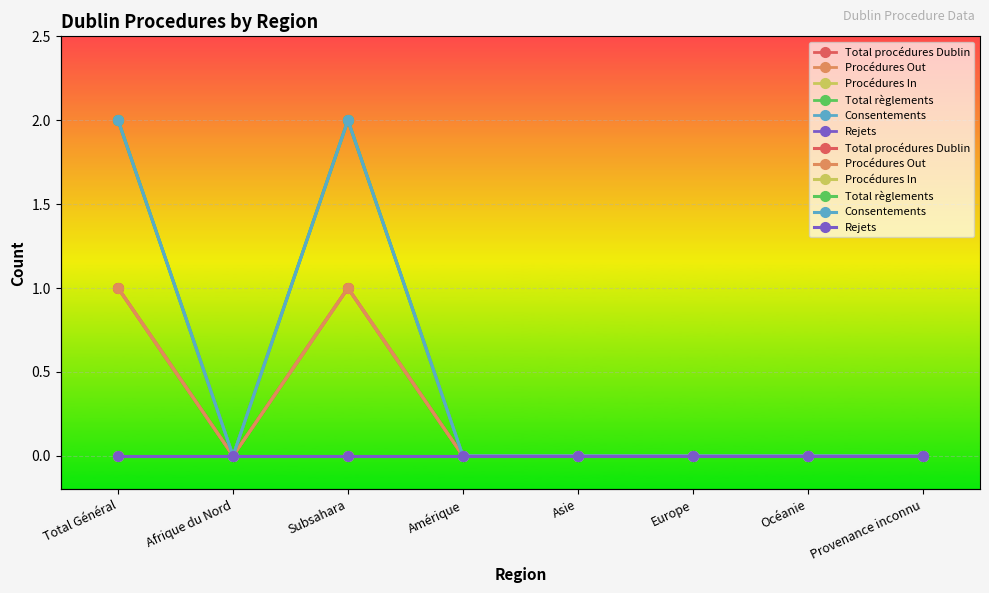

How many values in the Consentements series exceed 0?

2